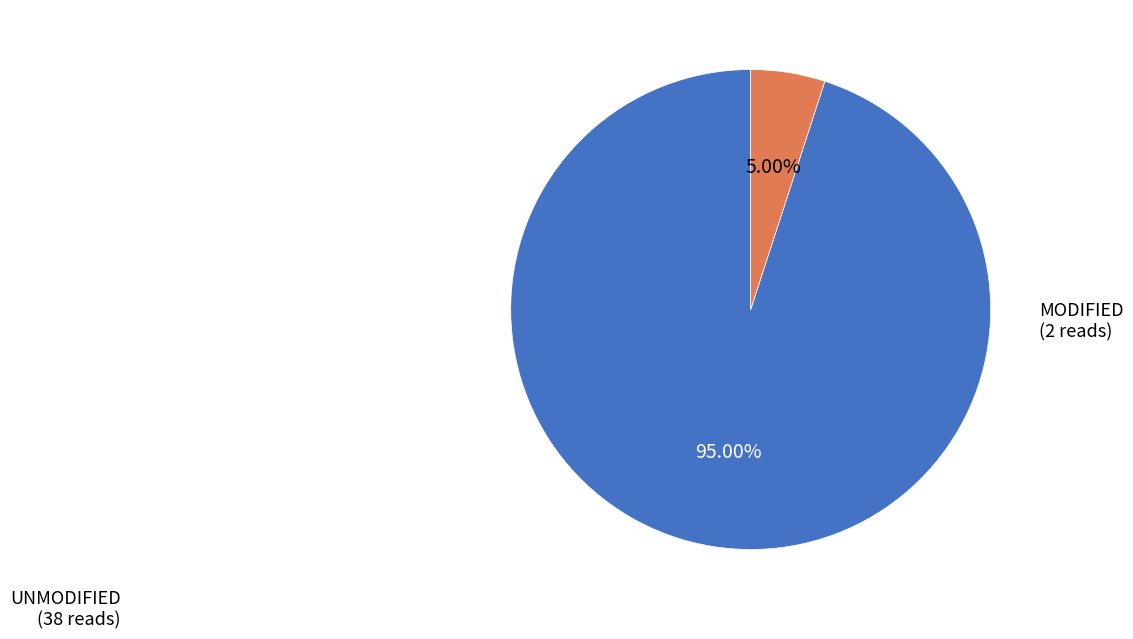

Does any single category account for the majority?

Yes